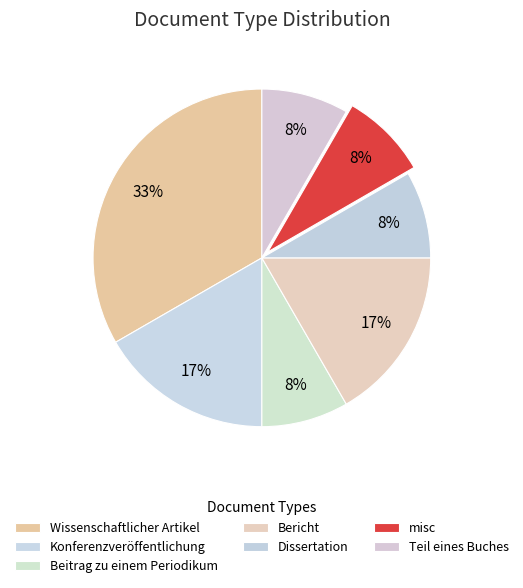

To the nearest percent, what is the difference between the Konferenzveröffentlichung and Beitrag zu einem Periodikum slice percentages?

8%